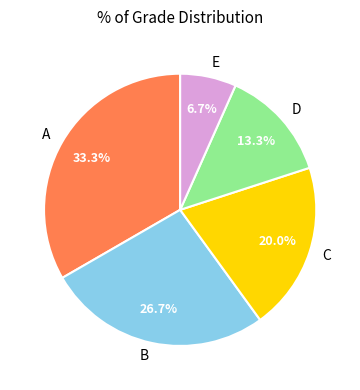

How much of the chart is everything except D?

86.7%